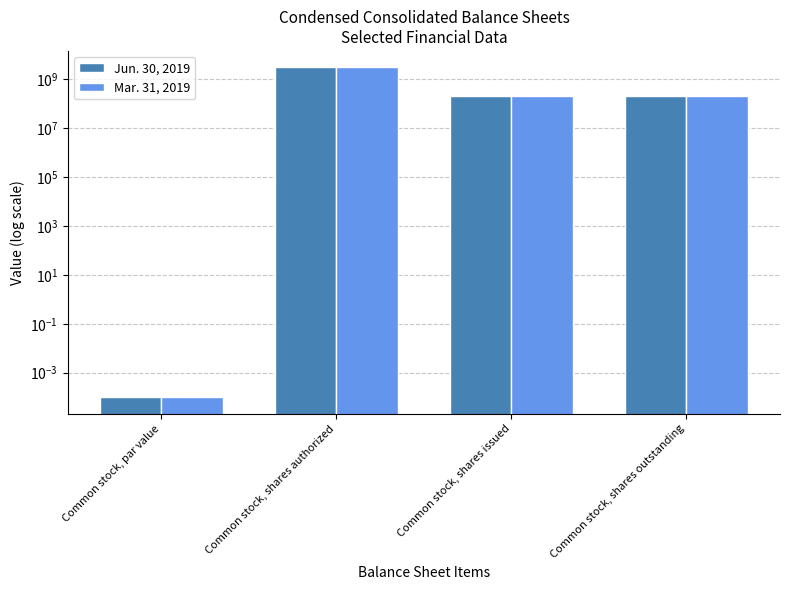

Reading left to right, extract all data points from this chart.

Jun. 30, 2019: Common stock, par value=0.0	Common stock, shares authorized=3000000000.0	Common stock, shares issued=210704160.0	Common stock, shares outstanding=210704160.0
Mar. 31, 2019: Common stock, par value=0.0	Common stock, shares authorized=3000000000.0	Common stock, shares issued=210704160.0	Common stock, shares outstanding=210704160.0